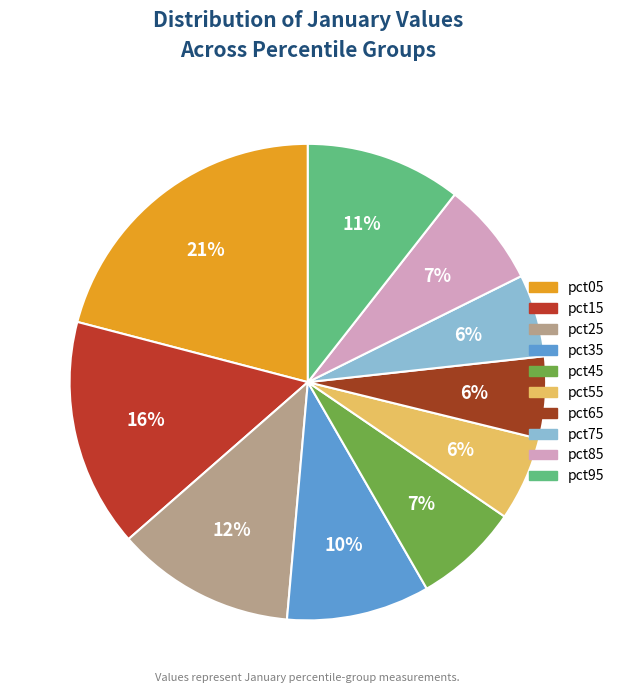

Between pct15 and pct35, which is larger?

pct15